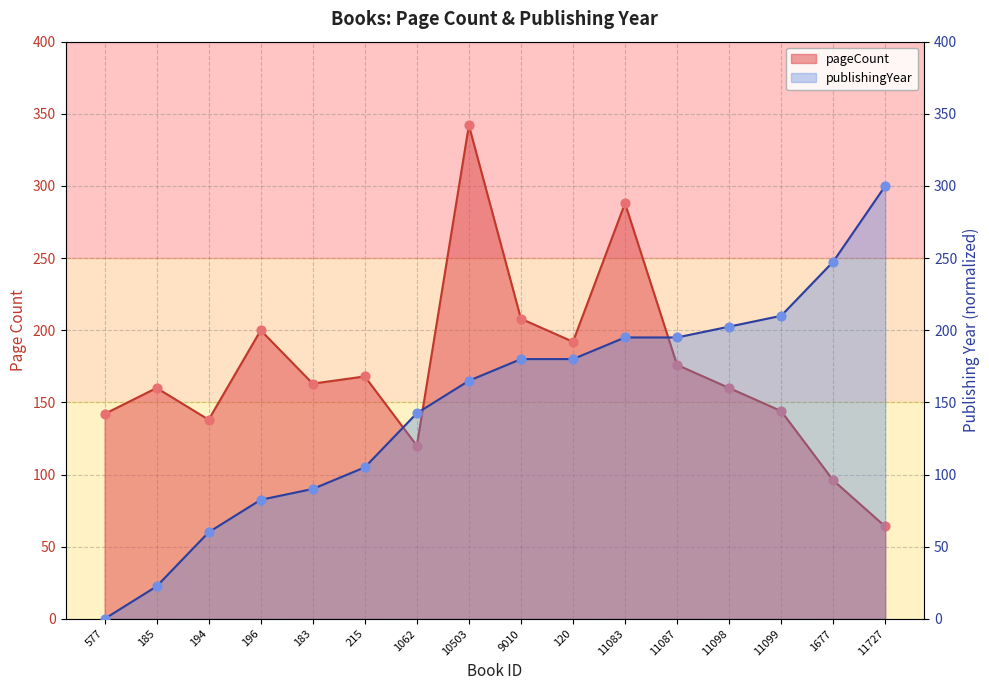

Is the value of publishingYear at 215 greater than the value of pageCount at 185?

No